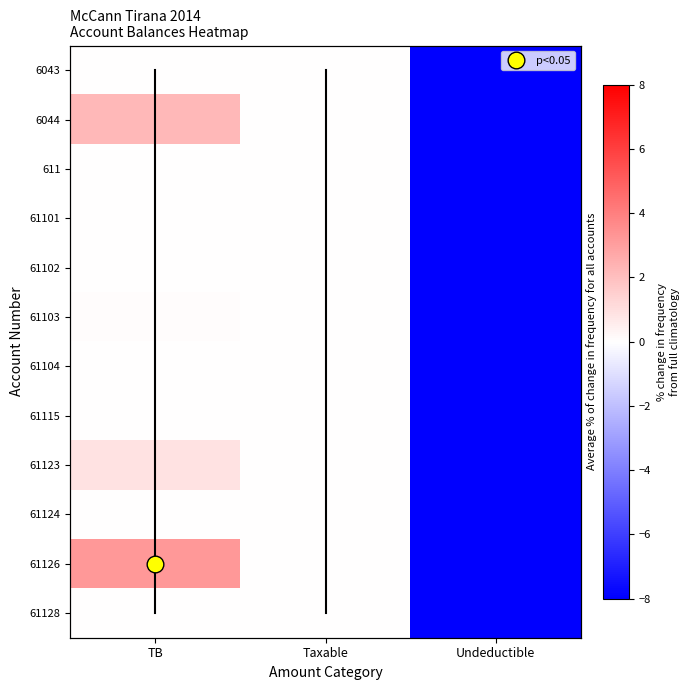

How many categories are shown in the chart?

3